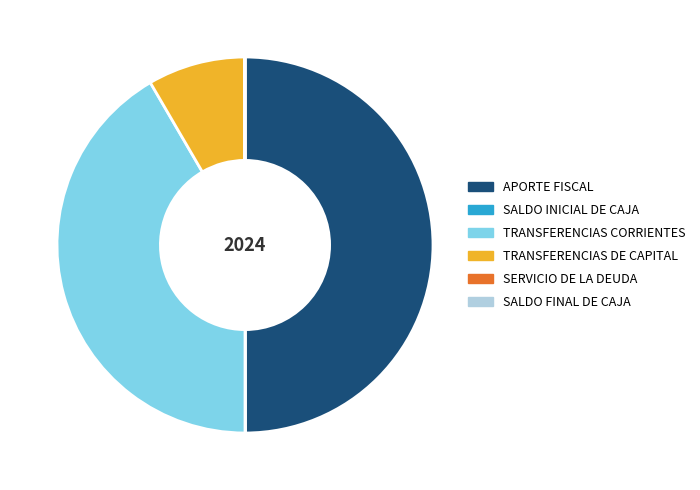

Is it true that TRANSFERENCIAS CORRIENTES is 42% of the pie?

True